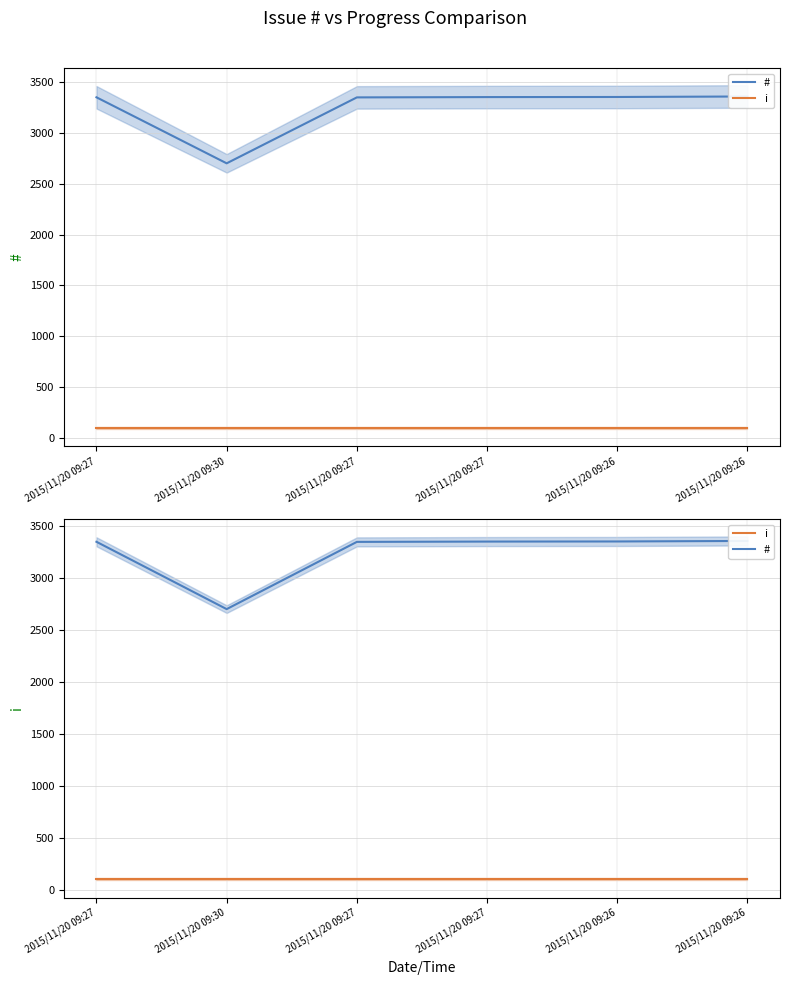

How many lines are shown in the chart?

2